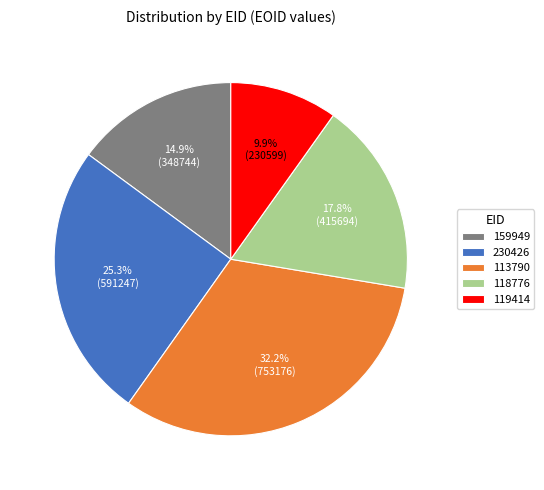

What is the total percentage of 119414 and 159949?

24.8%